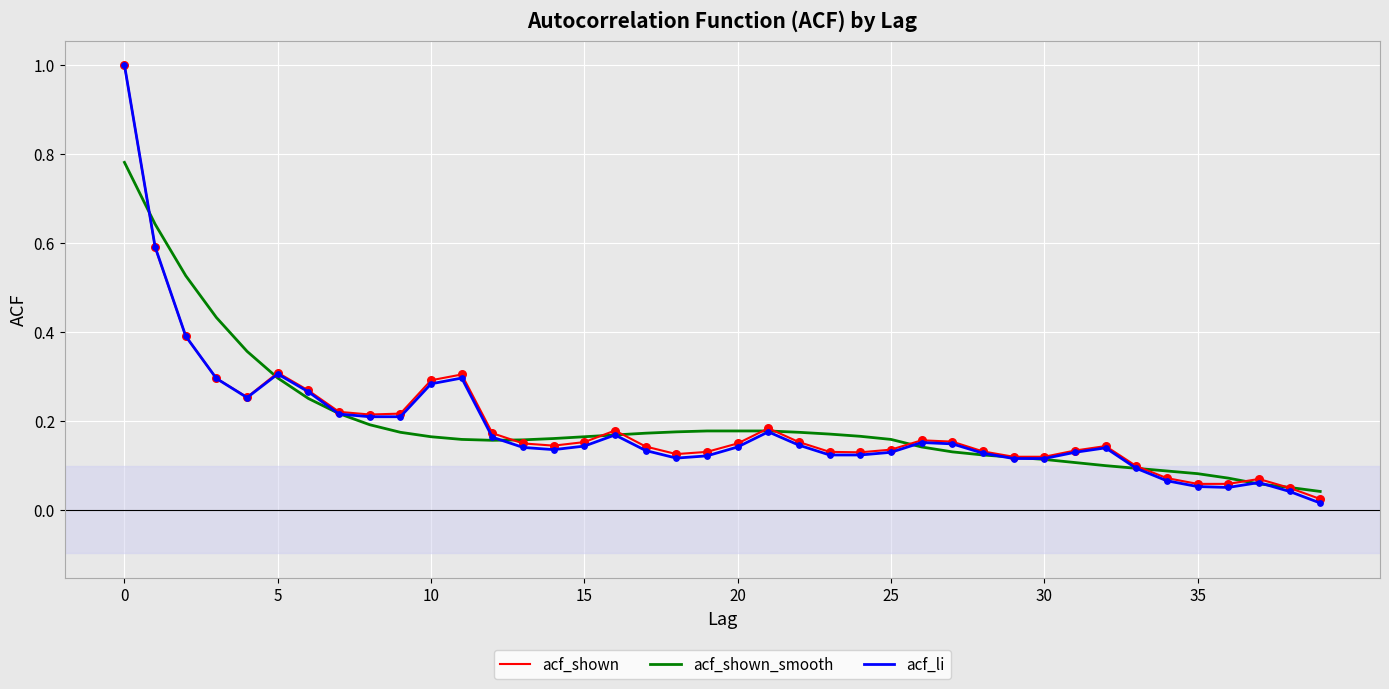

Which series has the largest range (max minus min)?

acf_li